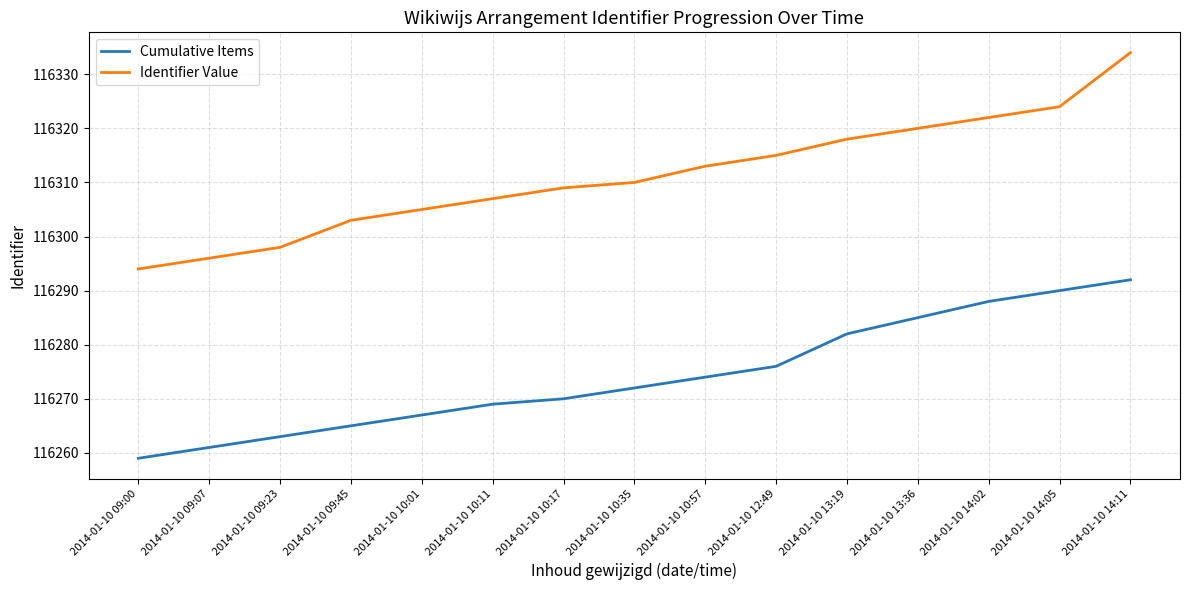

What is the difference between the Cumulative Items values at 2014-01-10 09:23 and 2014-01-10 10:17?

7